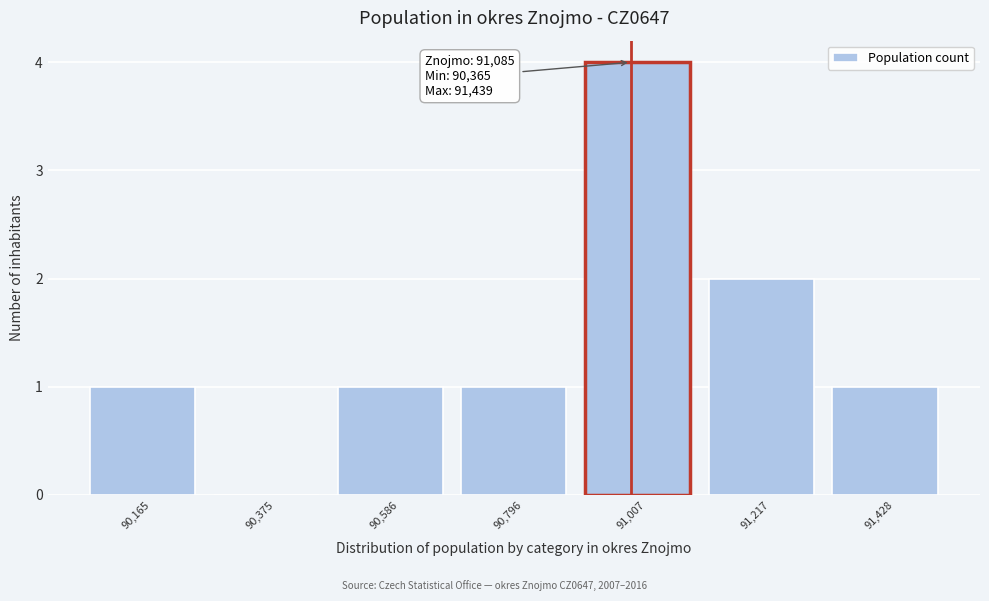

Reading left to right, transcribe all the data shown in this chart.

90,165=1	90,375=0	90,586=1	90,796=1	91,007=4	91,217=2	91,428=1